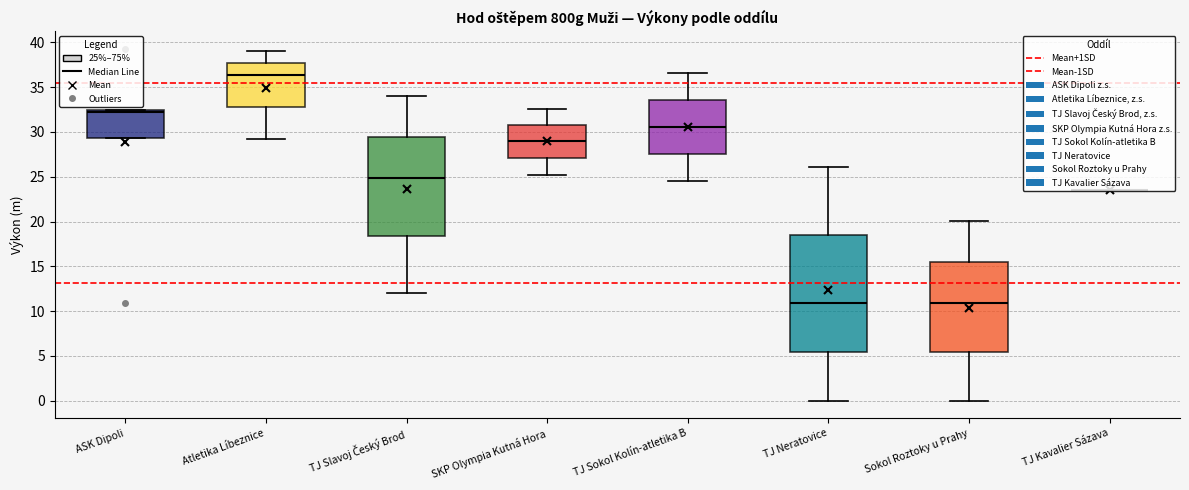

Where does the lower whisker of the box for TJ Neratovice end on the y-axis? The values are not printed on the chart, so give them approximately, as read against the axis.

0.0